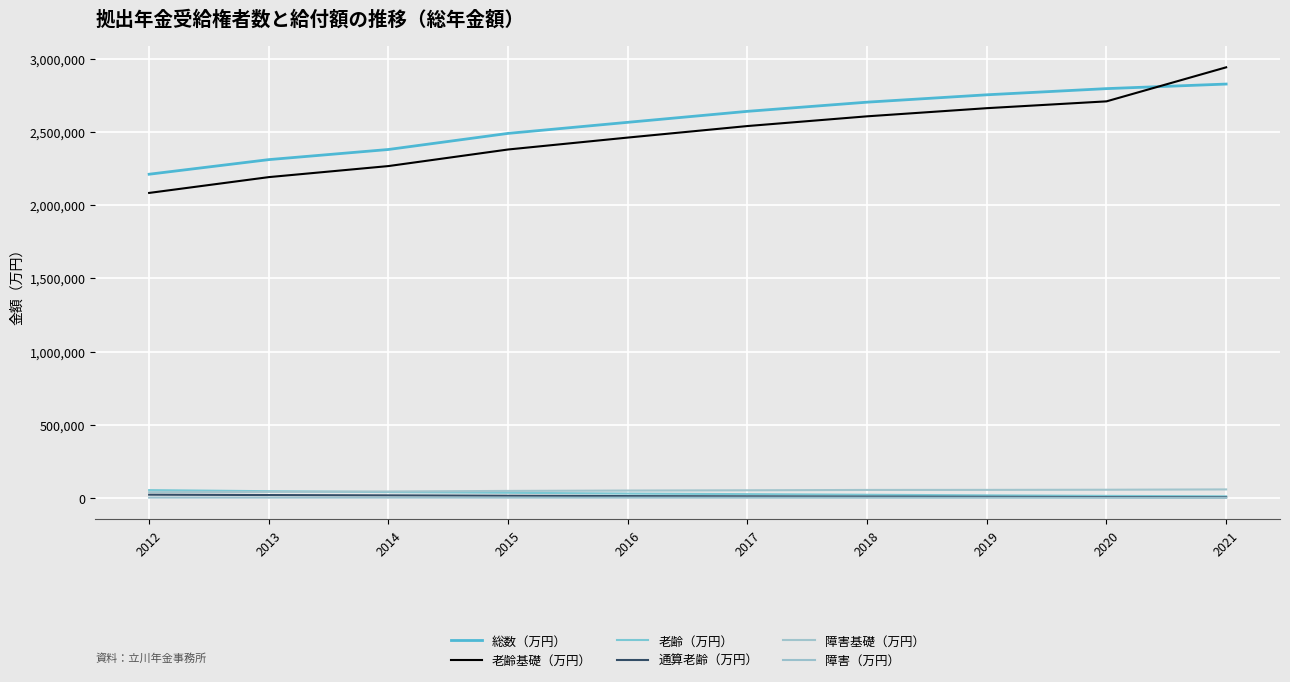

Count the number of data series in this chart.

6